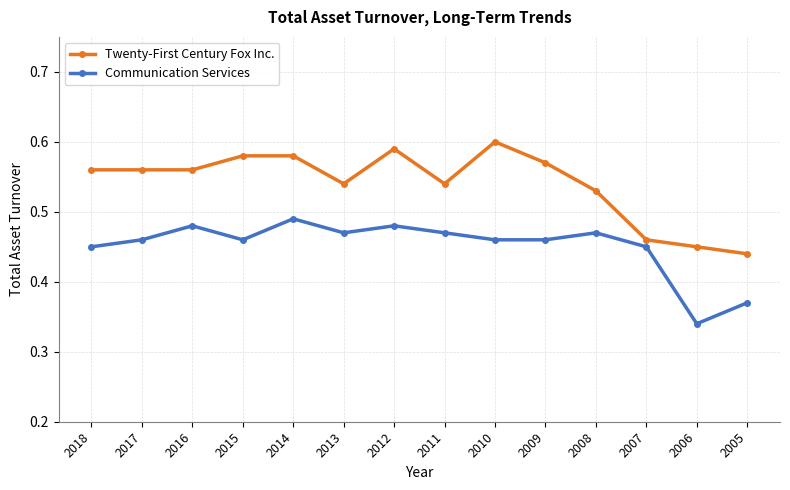

Is the value of Communication Services at 2012 greater than the value of Twenty-First Century Fox Inc. at 2006?

Yes